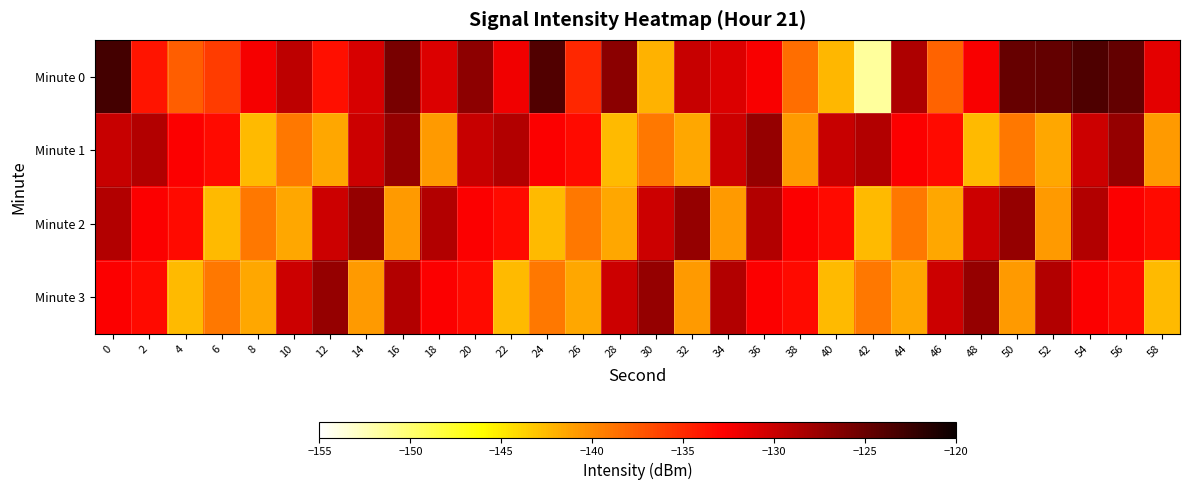

Between 8 and 54, which series saw the biggest shift?

Minute 1